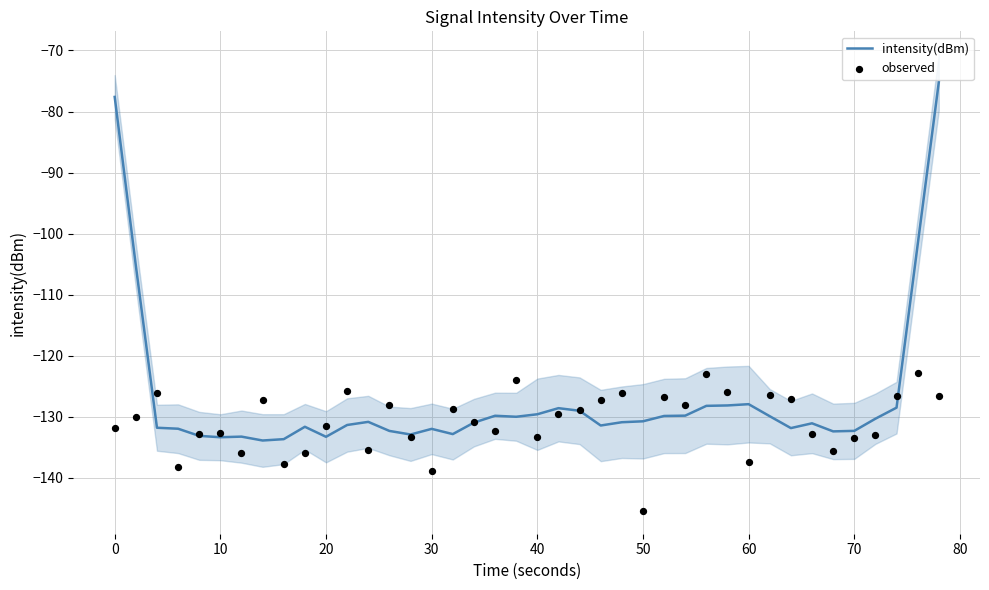

Which series has the largest total across all categories?

intensity(dBm)